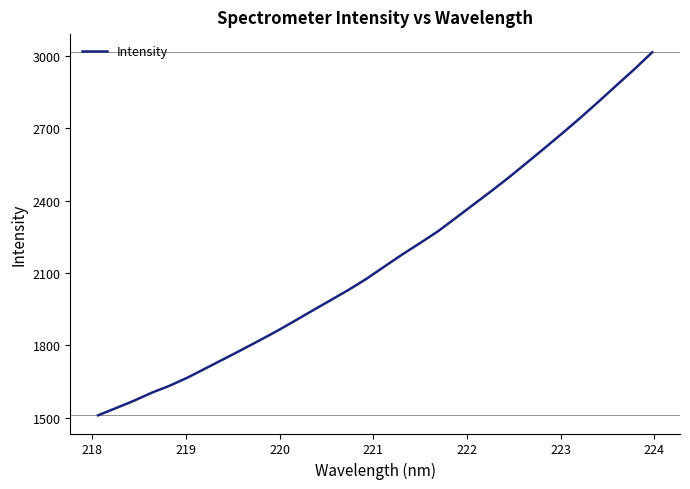

What is the smallest value displayed?

1509.8